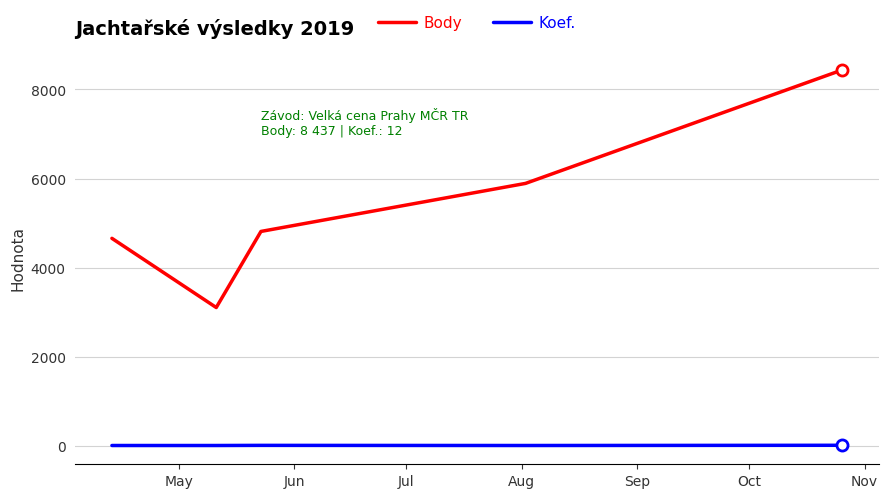

Rank the series by their average value, from lowest to highest.

Koef., Body